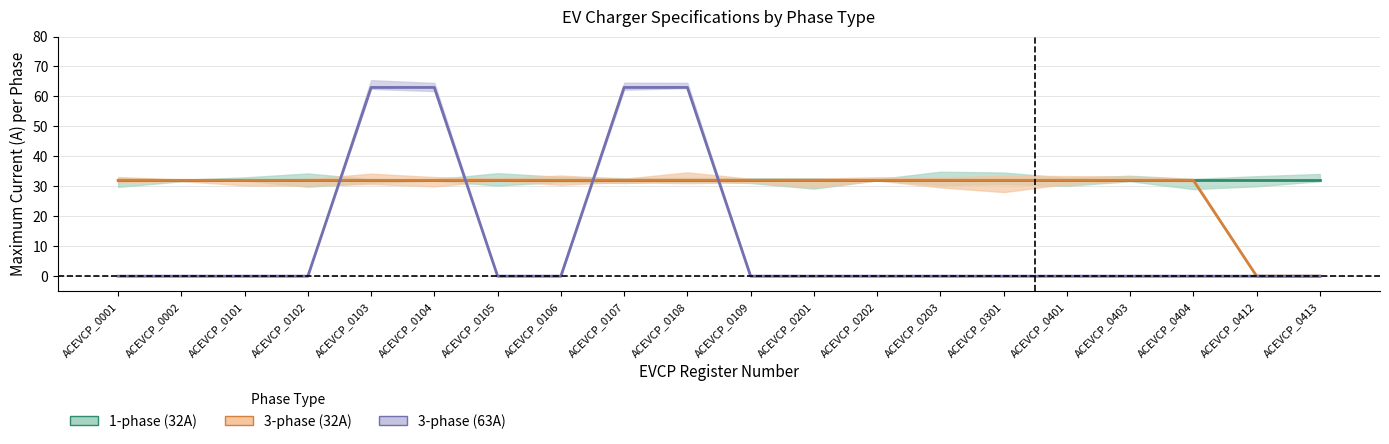

What is the highest value of the 3-phase (63A) series?

63